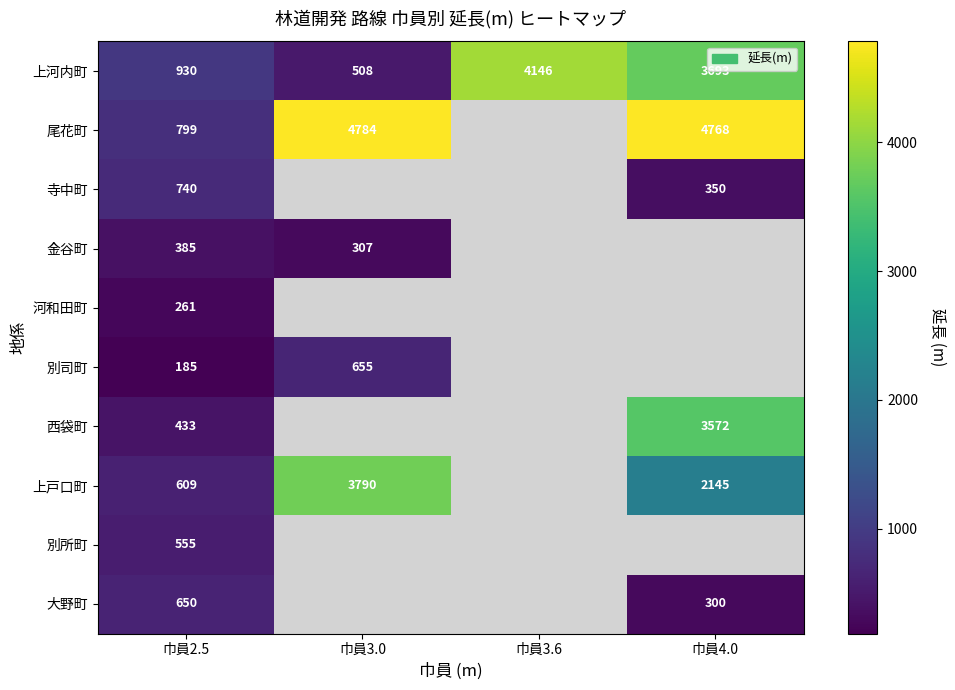

Is it true that 上河内町 equals 4146 at 巾員3.6?

True